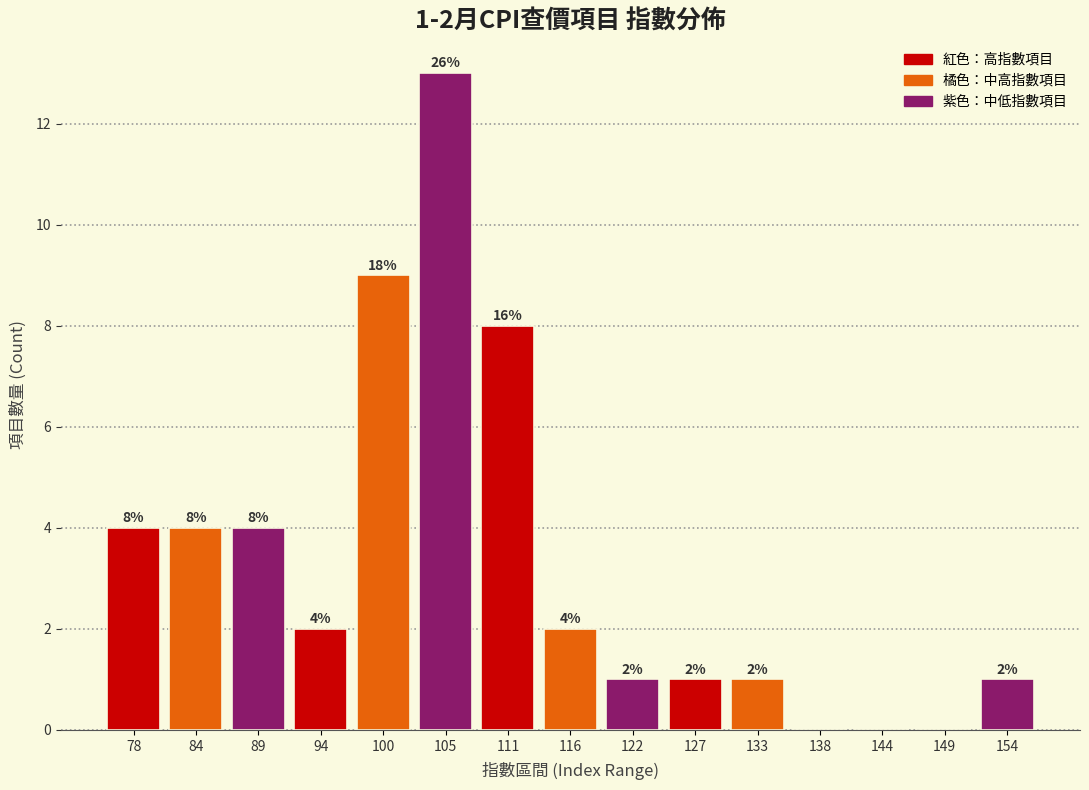

Reading left to right, list all the values displayed in this chart.

78=4	84=4	89=4	94=2	100=9	105=13	111=8	116=2	122=1	127=1	133=1	138=0	144=0	149=0	154=1